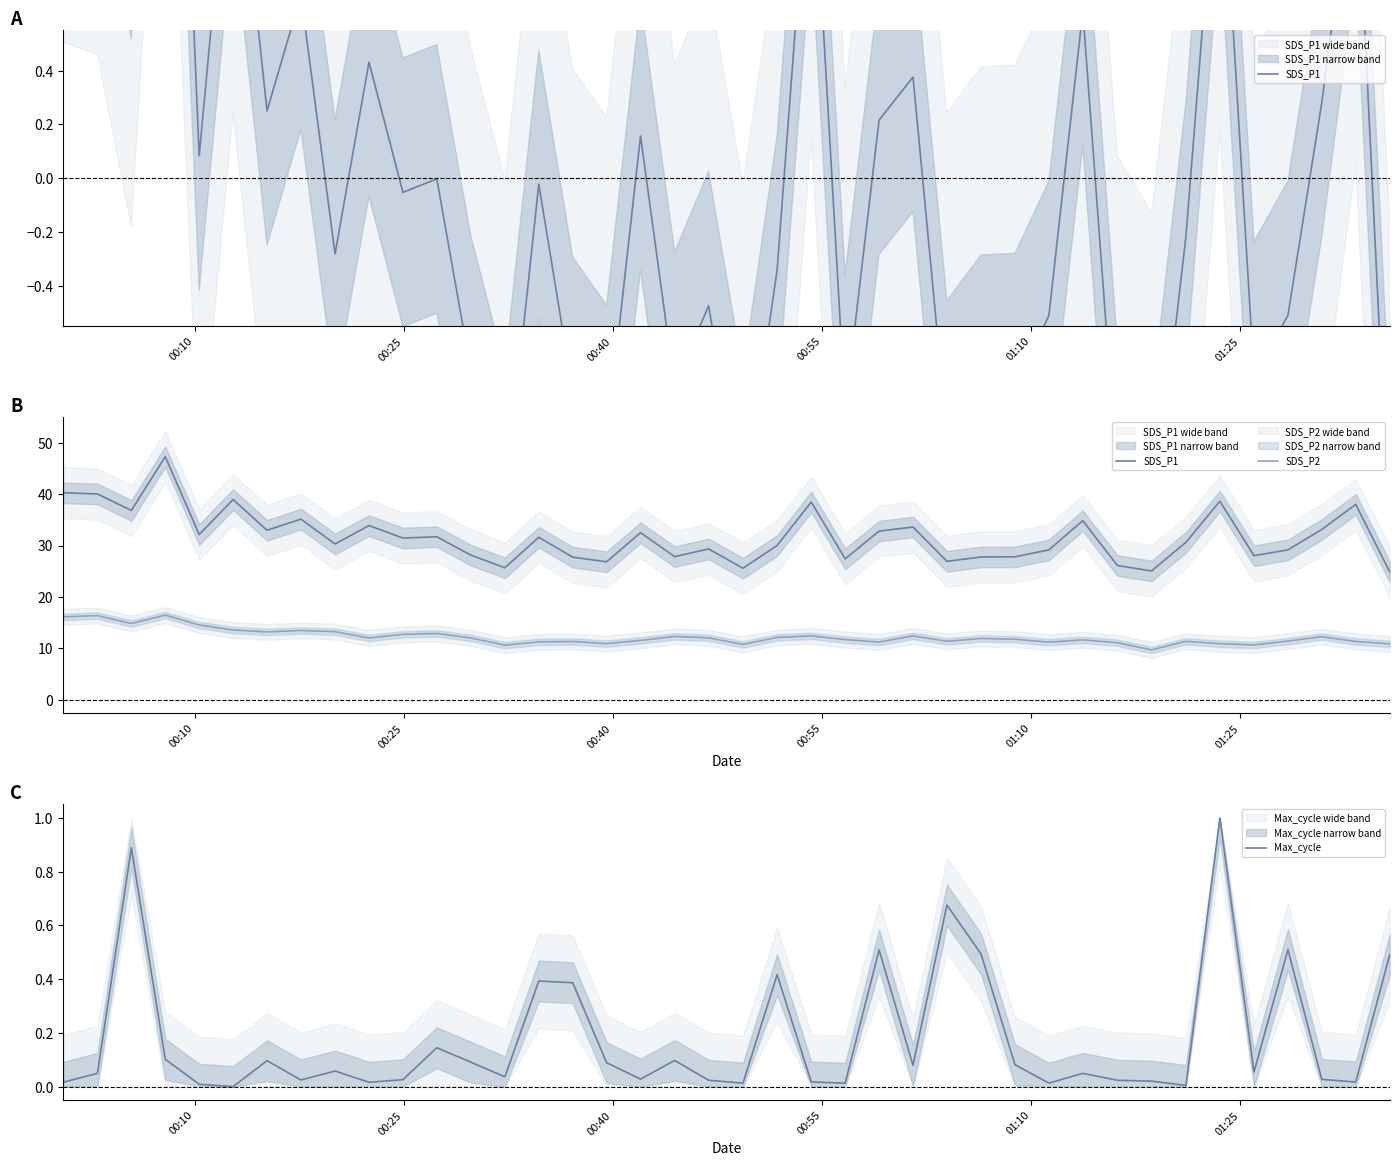

The value of SDS_P2 at 27 is 16.0. True or false?

False